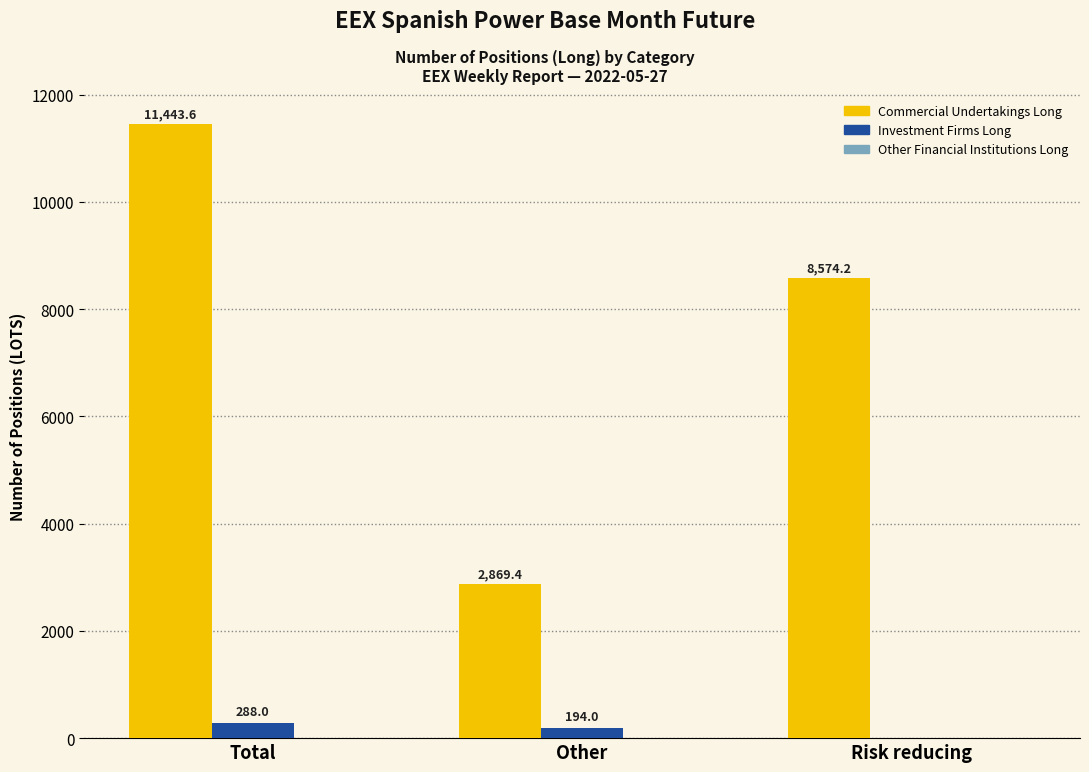

How many Investment Firms Long values are between 0 and 288?

3